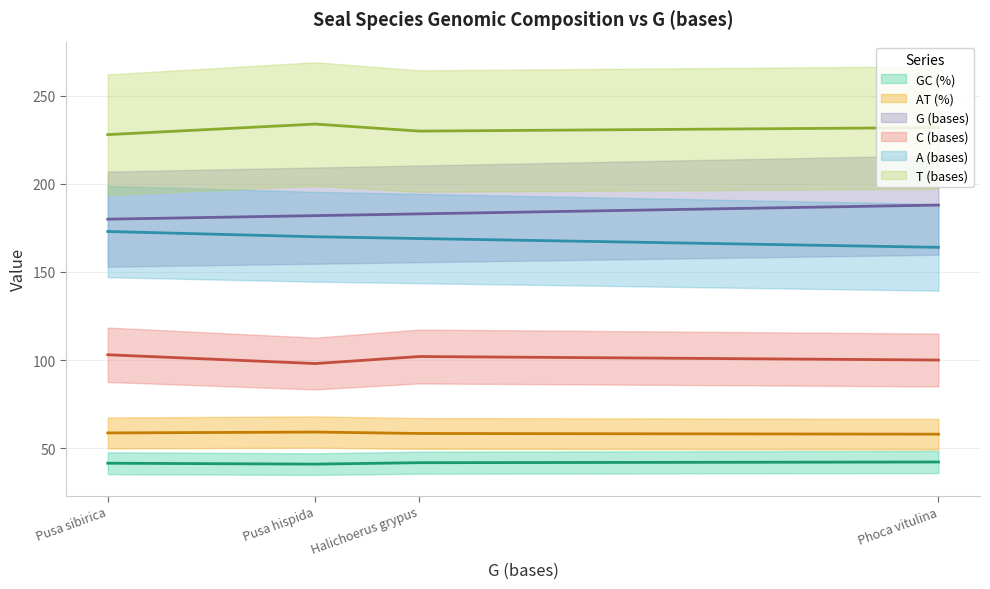

How many data points in G (bases) are less than 183?

2